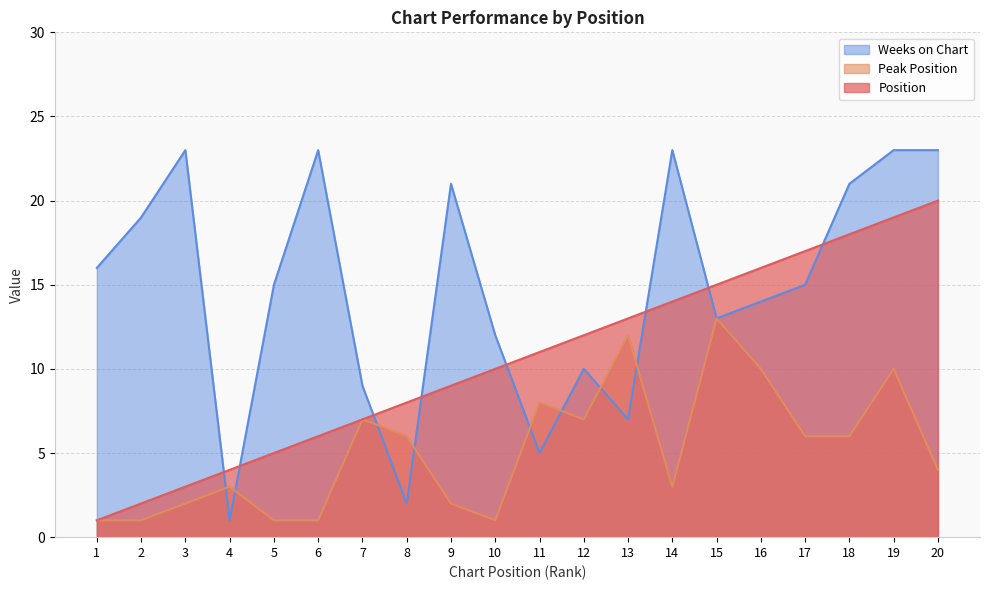

What is the sum of all Peak Position values?

104